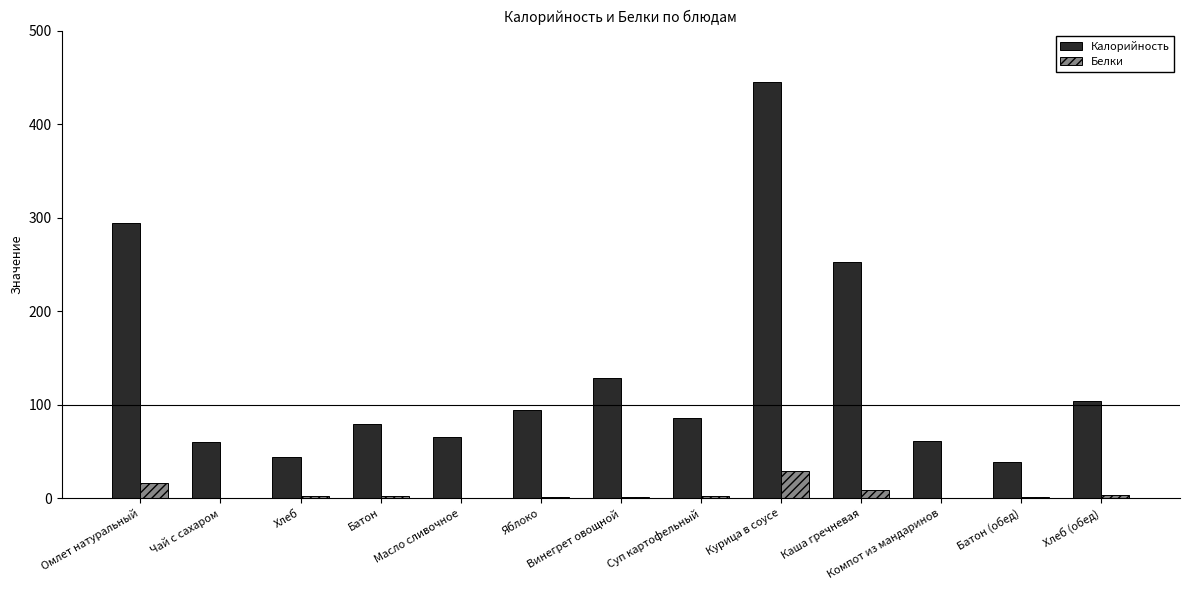

Which series has the largest total across all categories?

Калорийность